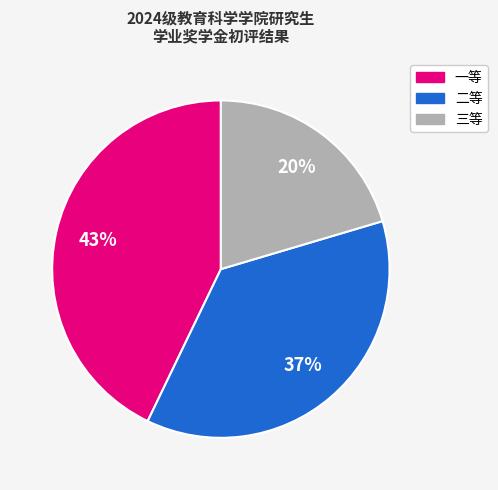

What percentage is the 二等 slice, to the nearest percent?

37%